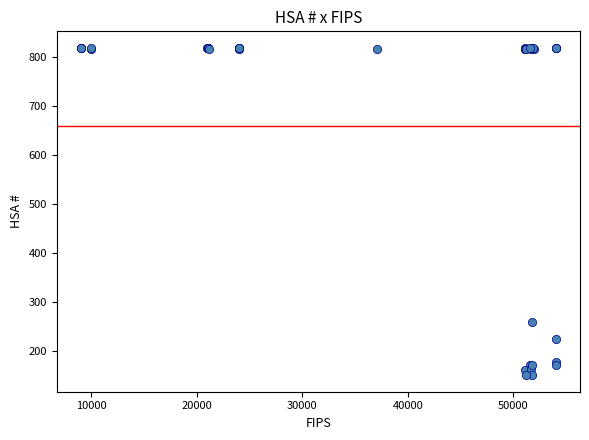

What Y value in the scatter plot is closest to 485?

259